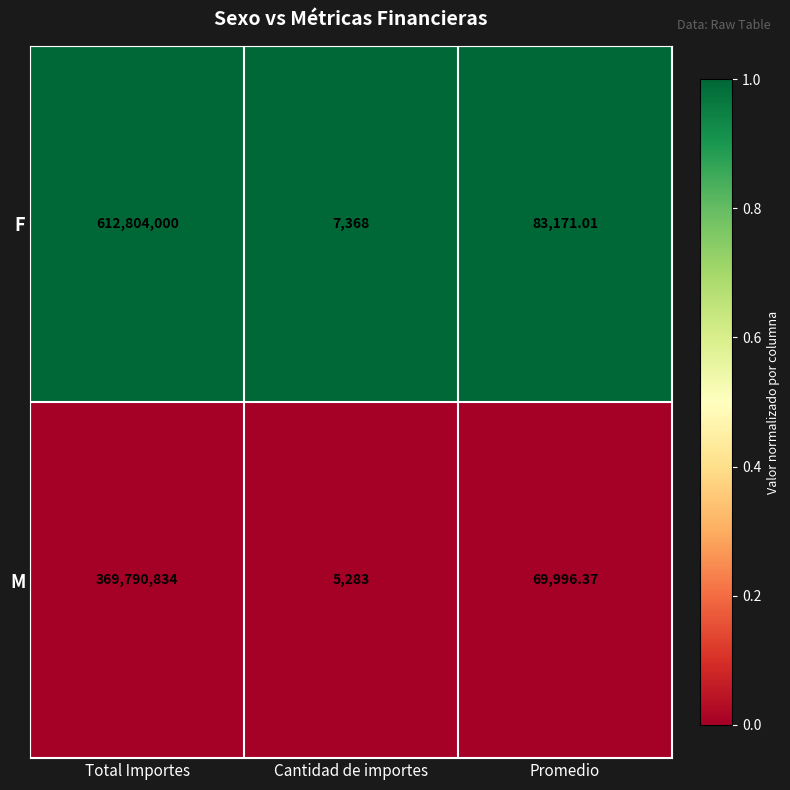

Which category has the lowest value across all series?

Cantidad de importes